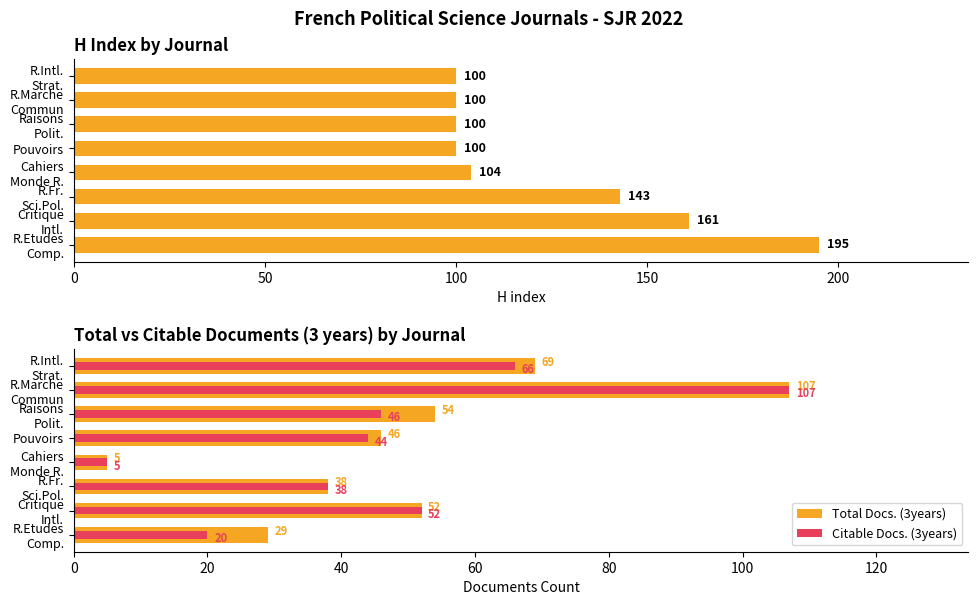

Which series changed the most between Cahiers Monde R. and Raisons Polit.?

Total Docs. (3years)